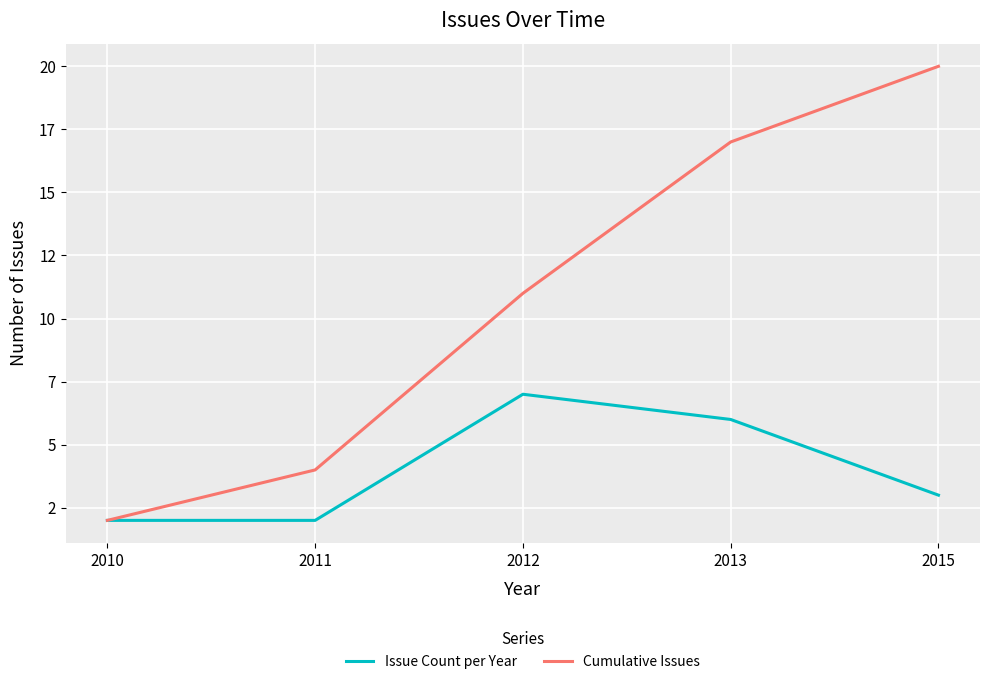

What are all the series names shown in the legend?

Issue Count per Year, Cumulative Issues